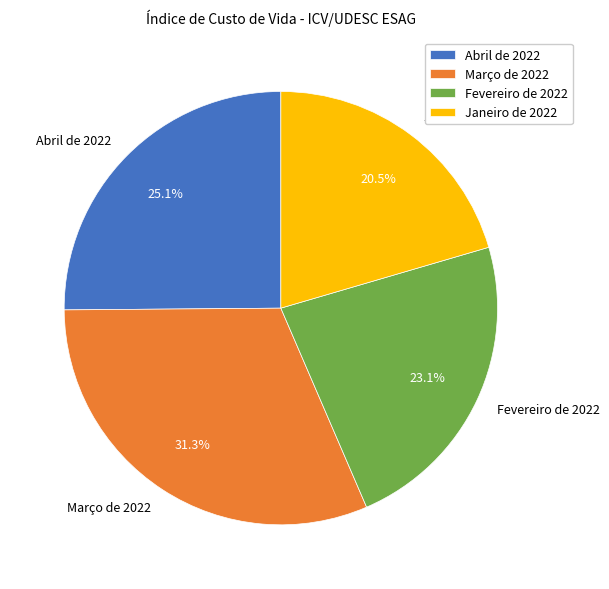

To the nearest percent, what is the difference between the Abril de 2022 and Fevereiro de 2022 slice percentages?

2%